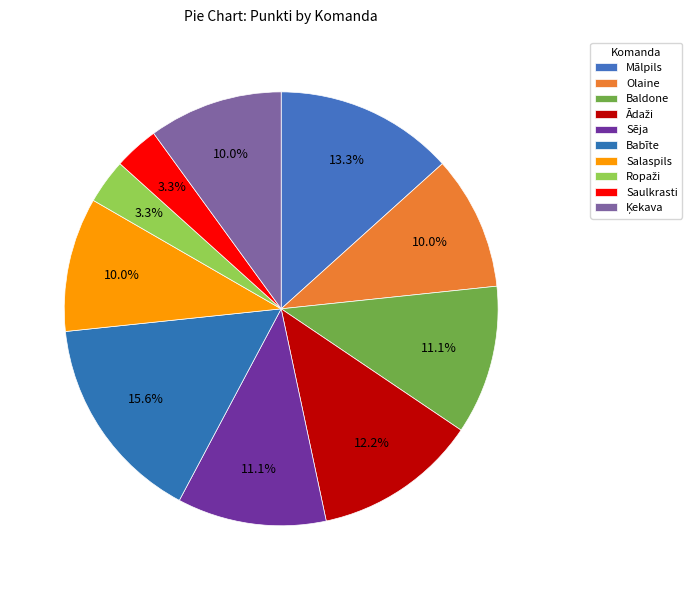

To the nearest percent, what percentage of the pie is Ropaži?

3%